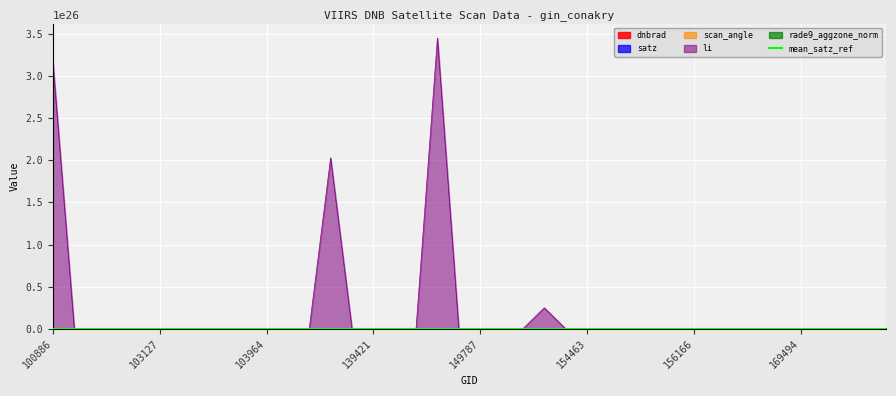

How many values in the dnbrad series exceed 4?

23